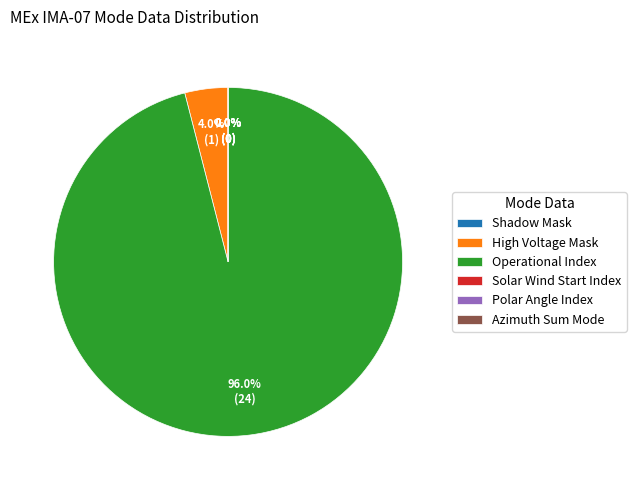

To the nearest percent, what is the average slice percentage?

17%